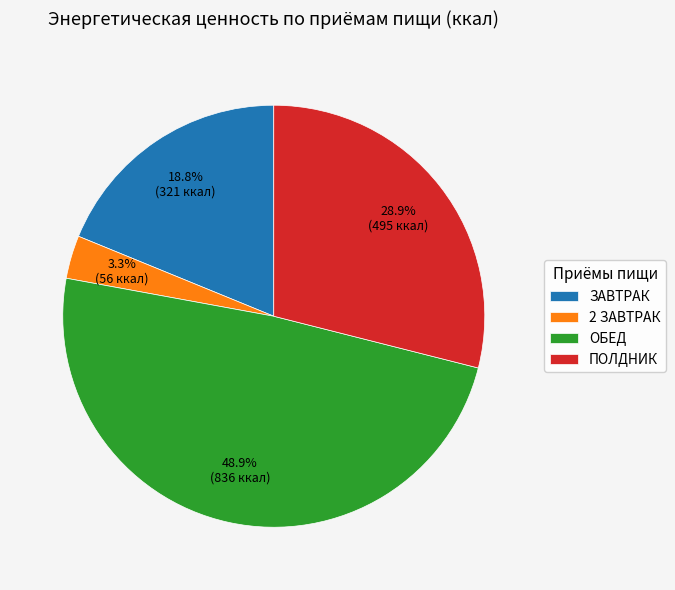

Count the number of slices in the pie.

4